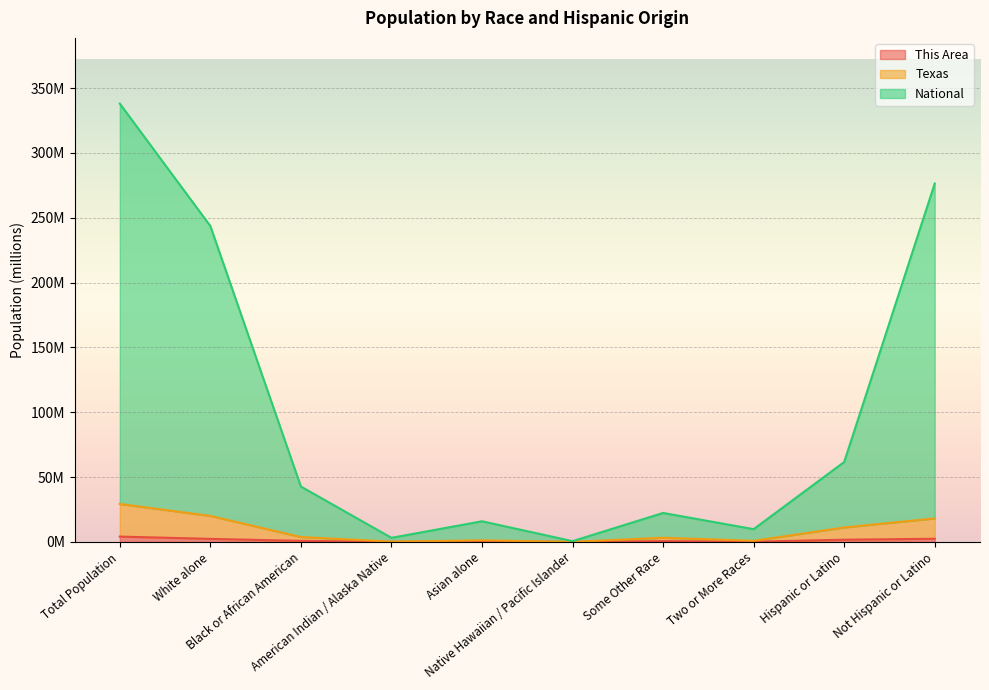

True or false: This Area and Texas cross at least once.

False